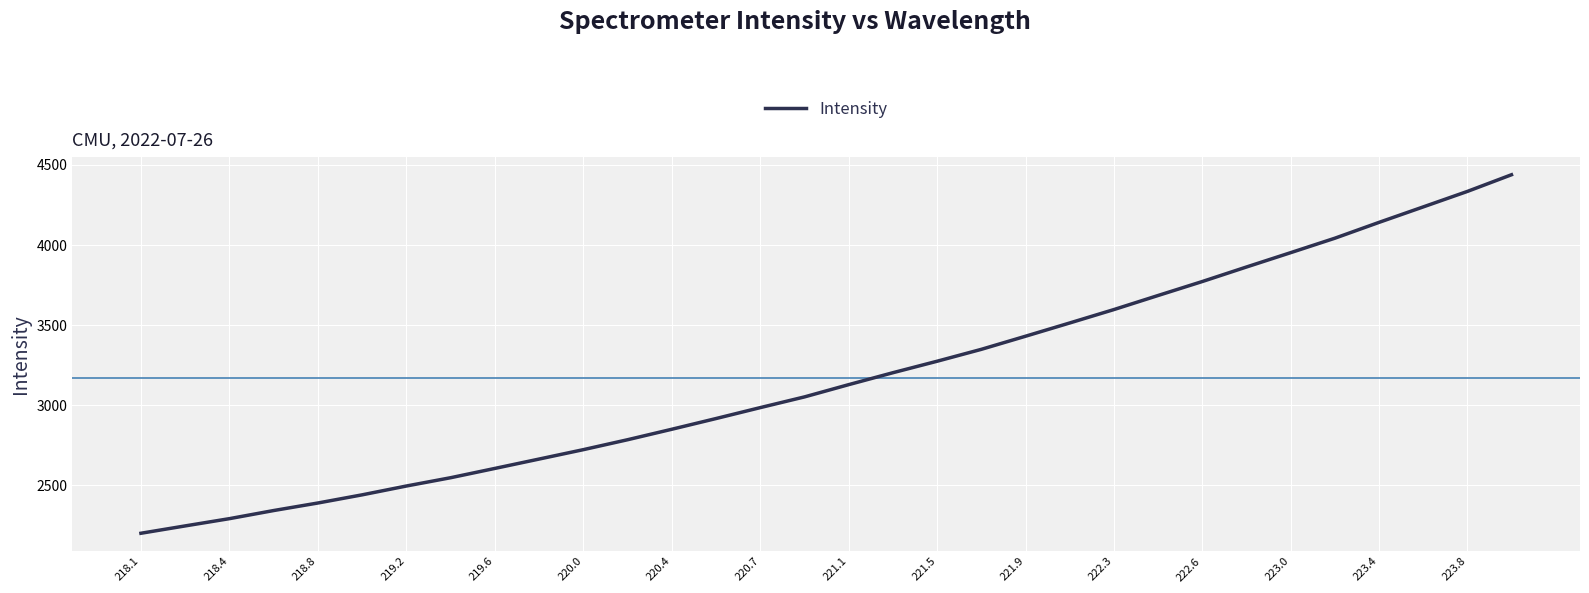

What is the smallest value displayed?

2200.6